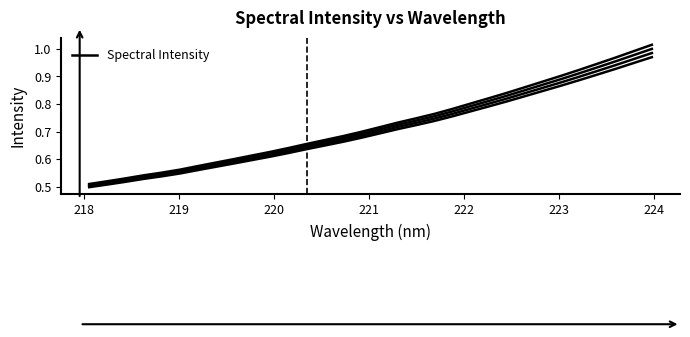

What is the difference between the maximum and minimum values?

0.5